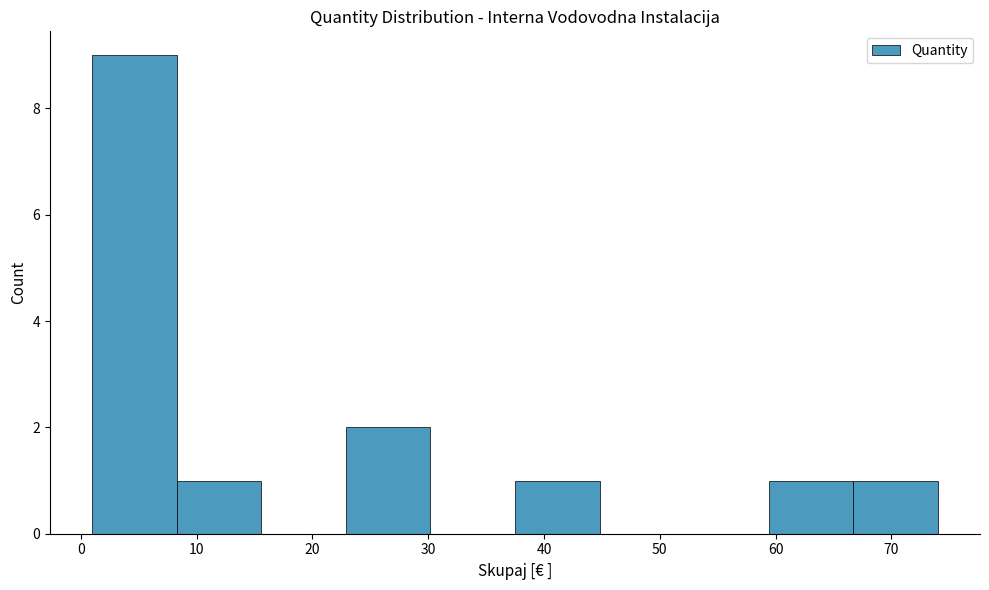

Reading left to right, list every bar in this chart as the range it spans on the x-axis followed by its height. Neither the bar edges nor the heights are printed on the chart, so give them approximately, as read against the axes.

1.0 to 8.3: 9
8.3 to 15.6: 1
15.6 to 22.9: 0
22.9 to 30.2: 2
30.2 to 37.5: 0
37.5 to 44.8: 1
44.8 to 52.1: 0
52.1 to 59.4: 0
59.4 to 66.7: 1
66.7 to 74.0: 1